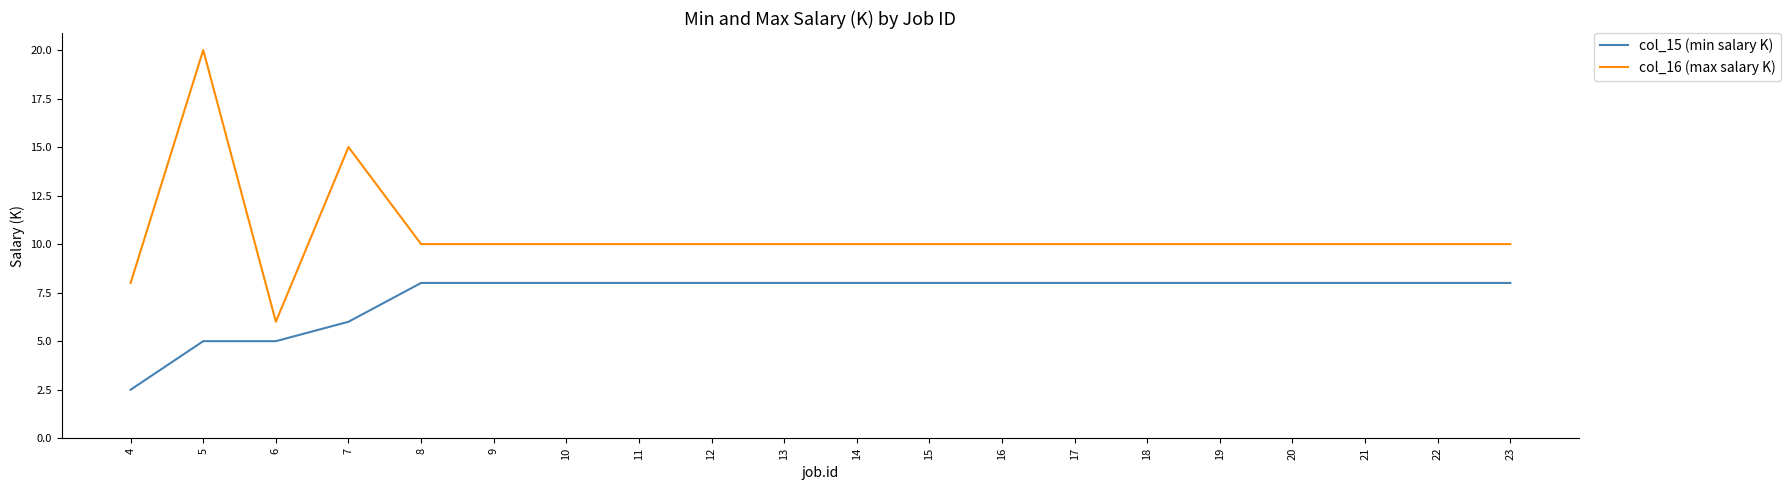

What is the total value across all series at 5?

25.0